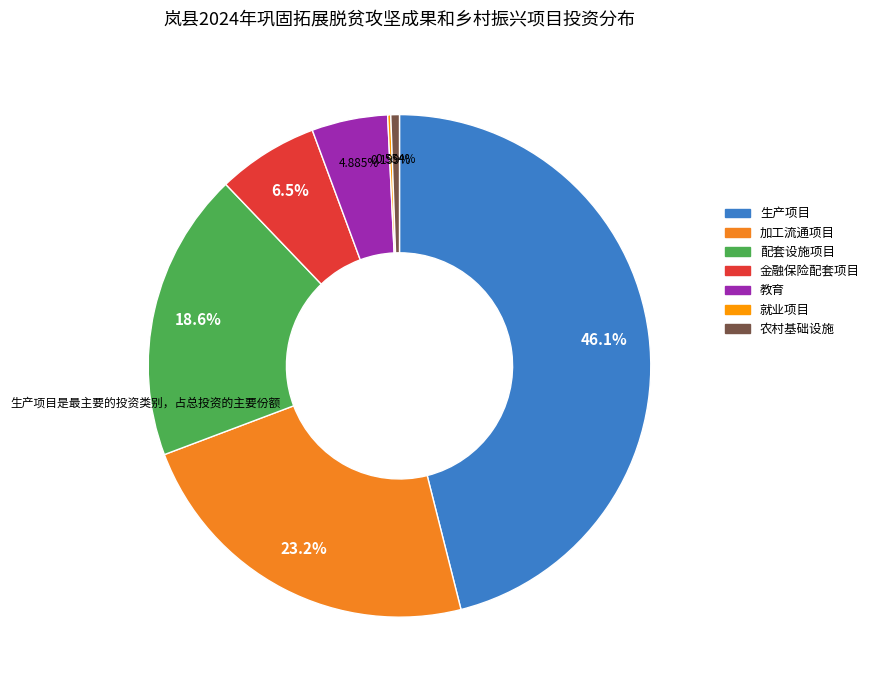

How many segments does this pie chart have?

7